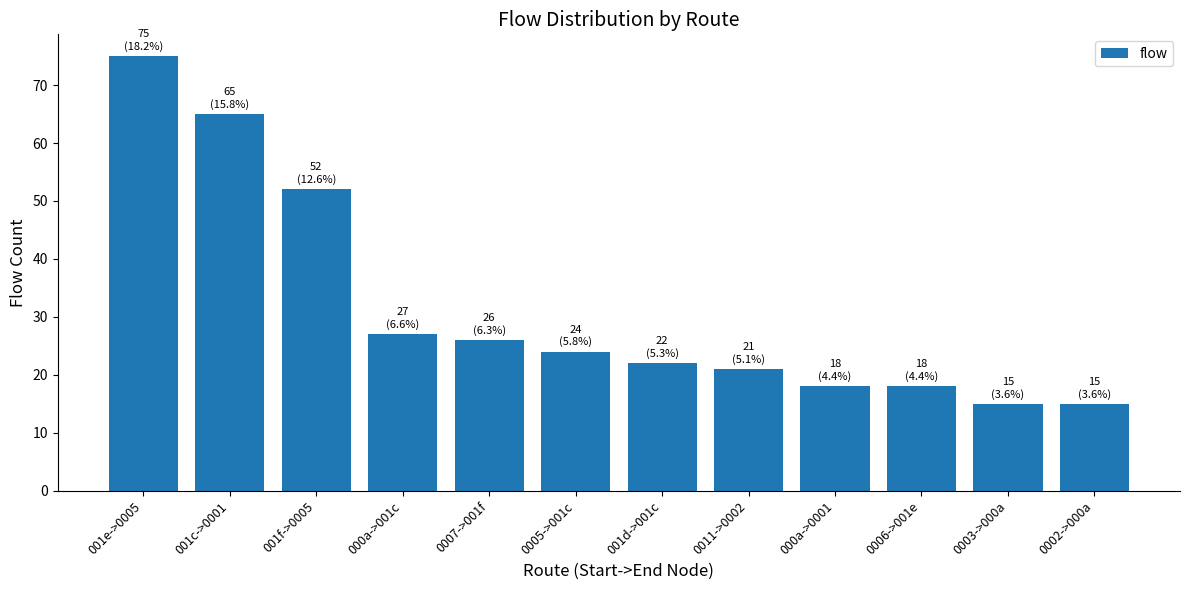

Reading right to left, extract all data points from this chart.

15	15	18	18	21	22	24	26	27	52	65	75